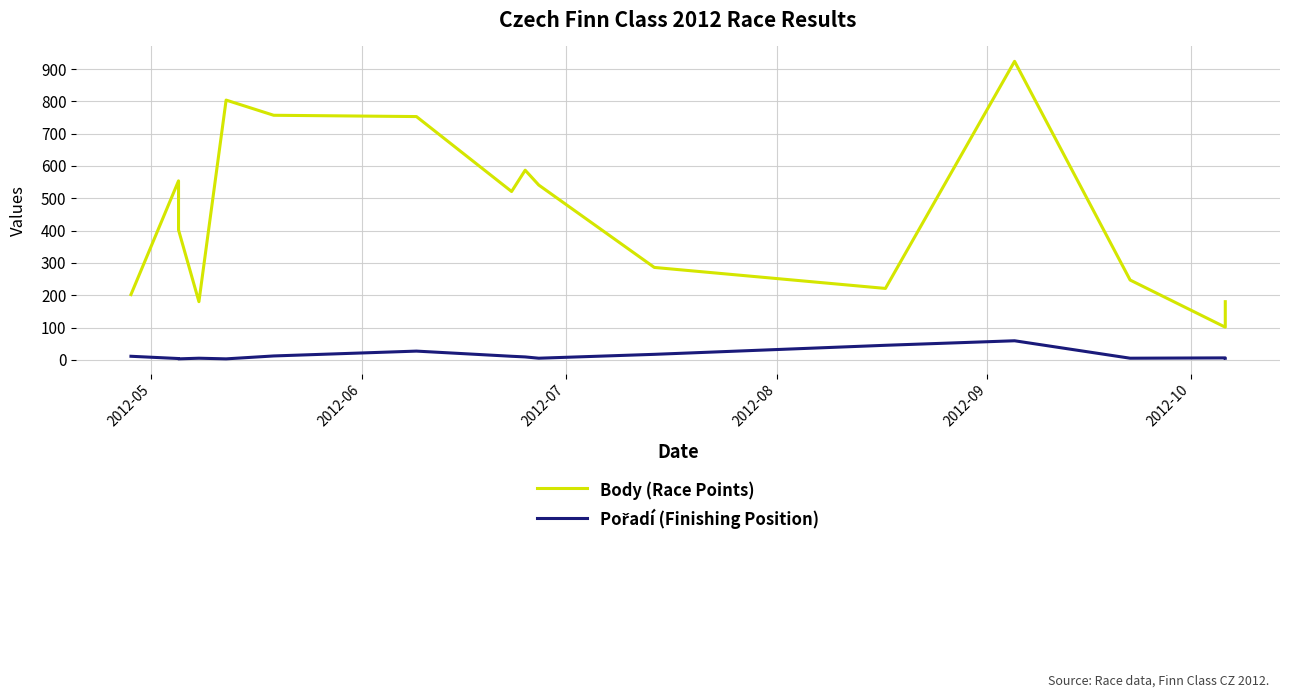

Which series has the largest range (max minus min)?

Body (Race Points)